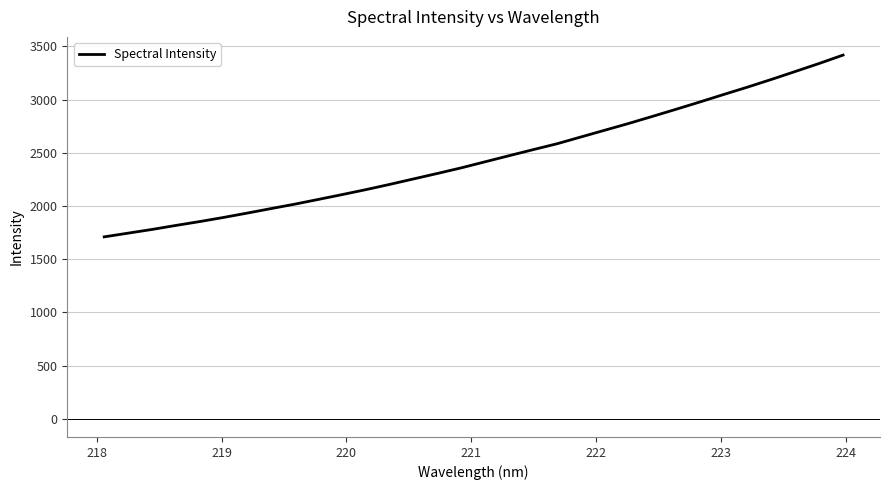

What is the smallest value displayed?

1709.8